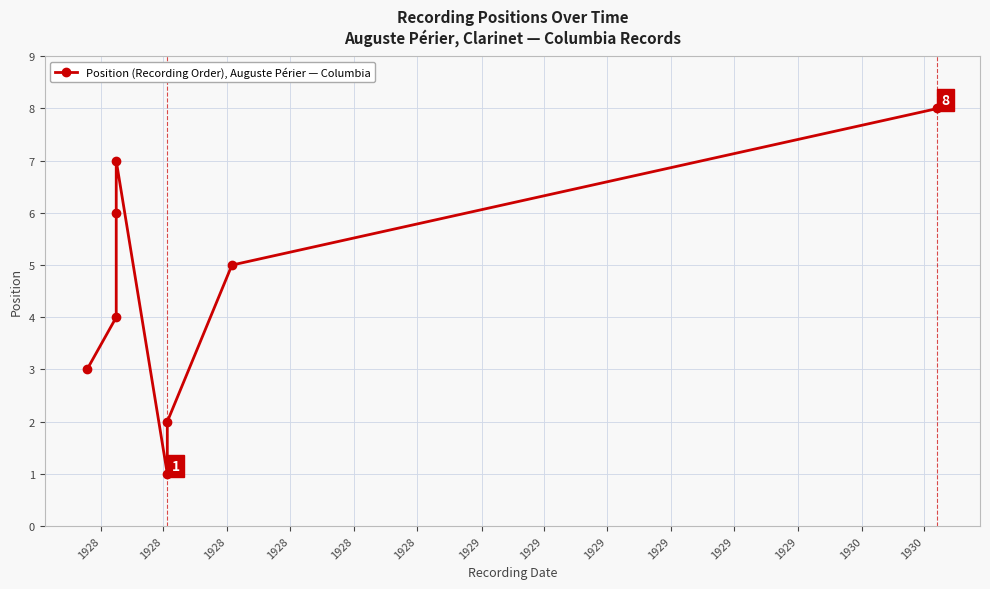

Which has a higher value, 1928 or 1929?

1929